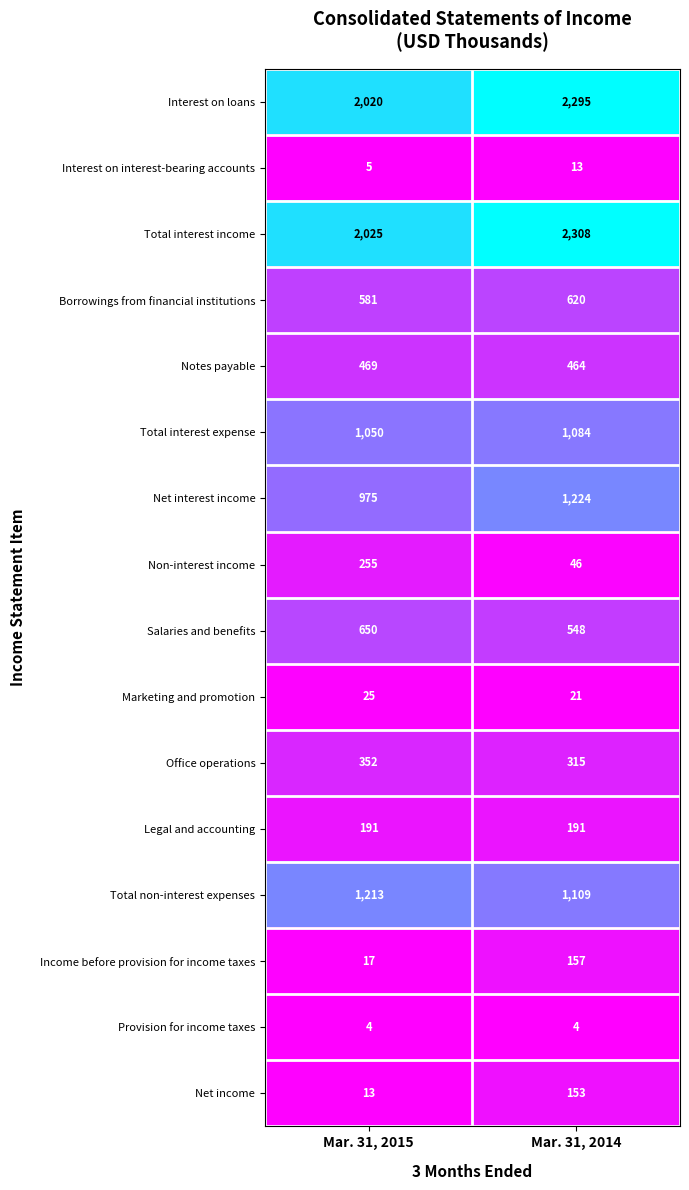

Which category has the lowest value in the Total interest expense series?

Mar. 31, 2015